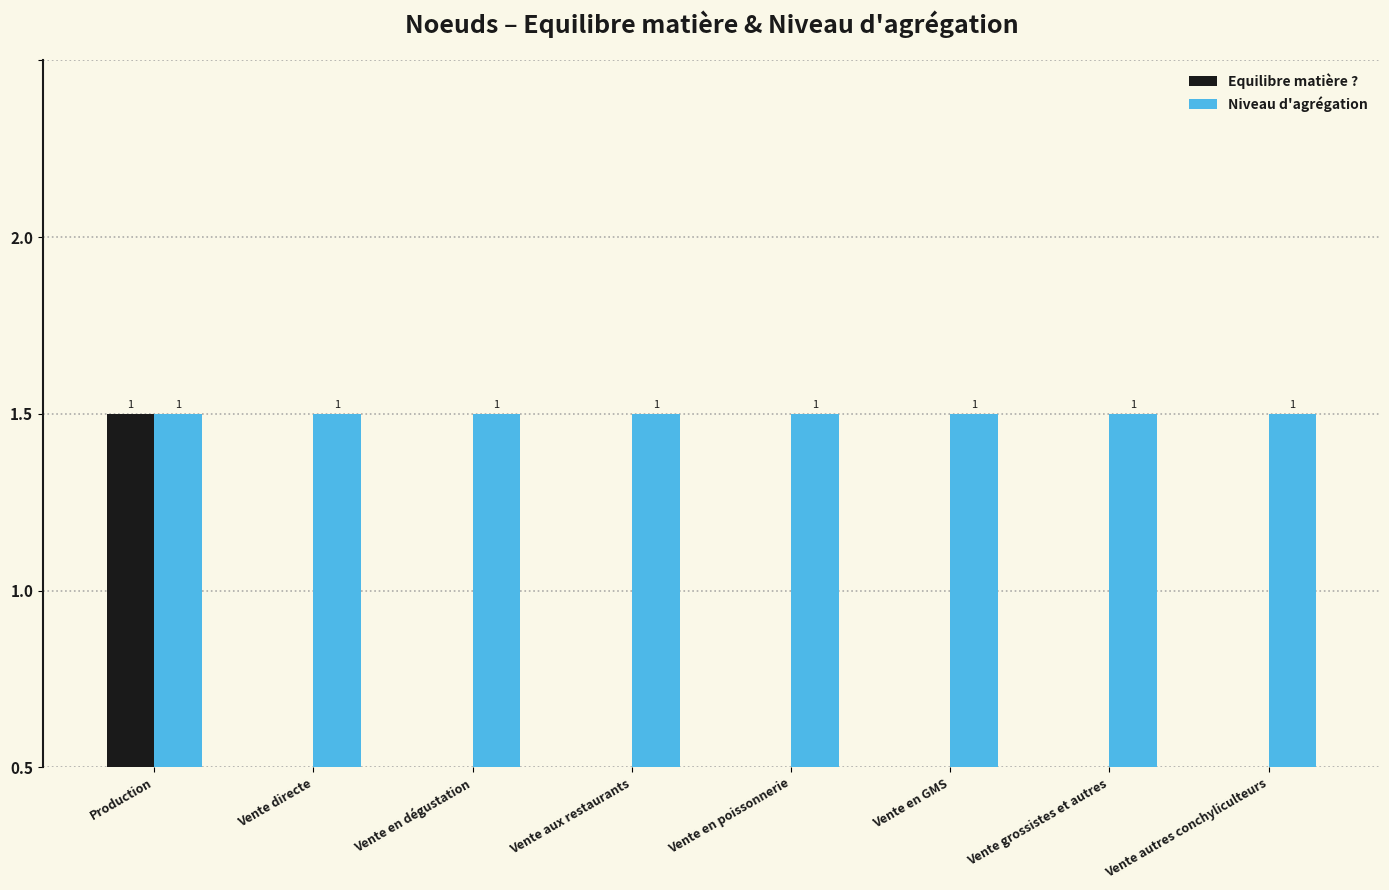

Which label corresponds to the largest value in the chart?

Production